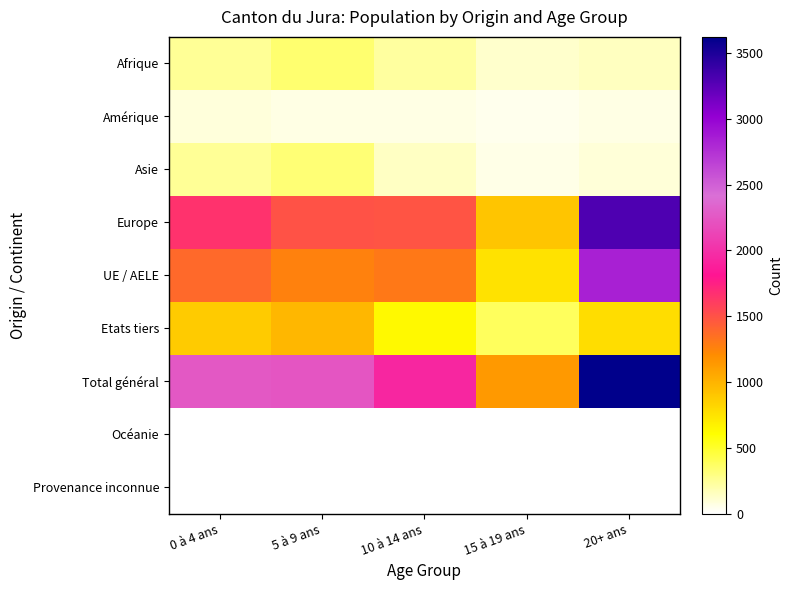

Which series has the largest range (max minus min)?

Total général